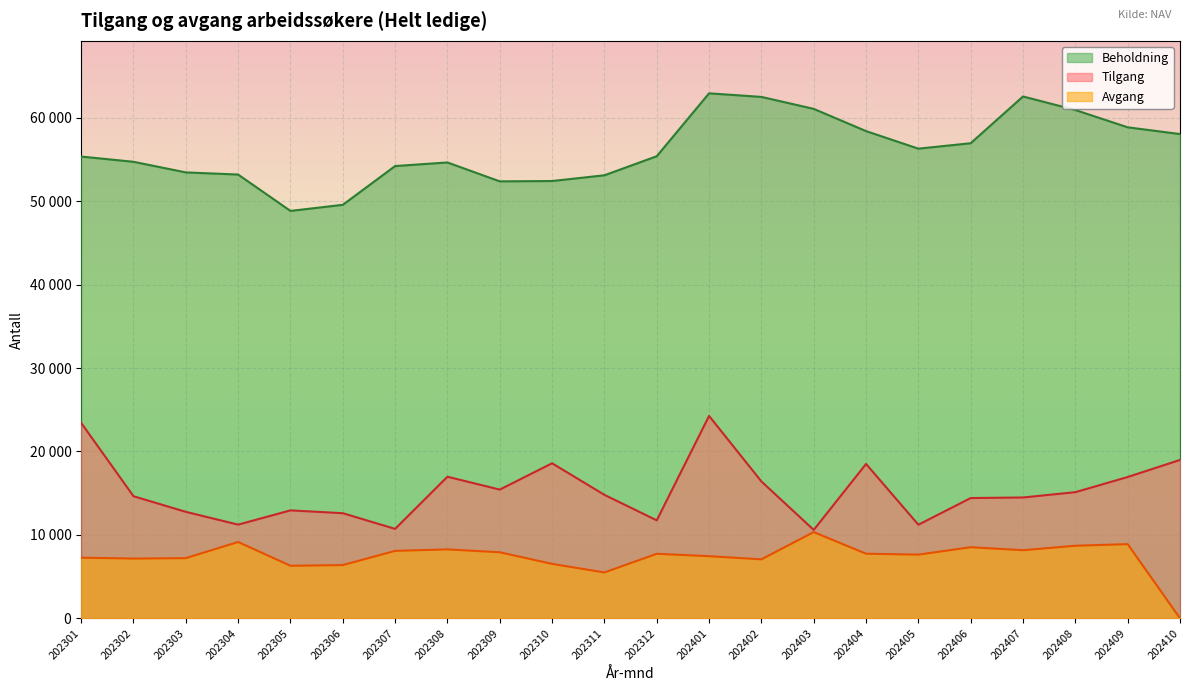

How many data points in Avgang are above 7734?

10